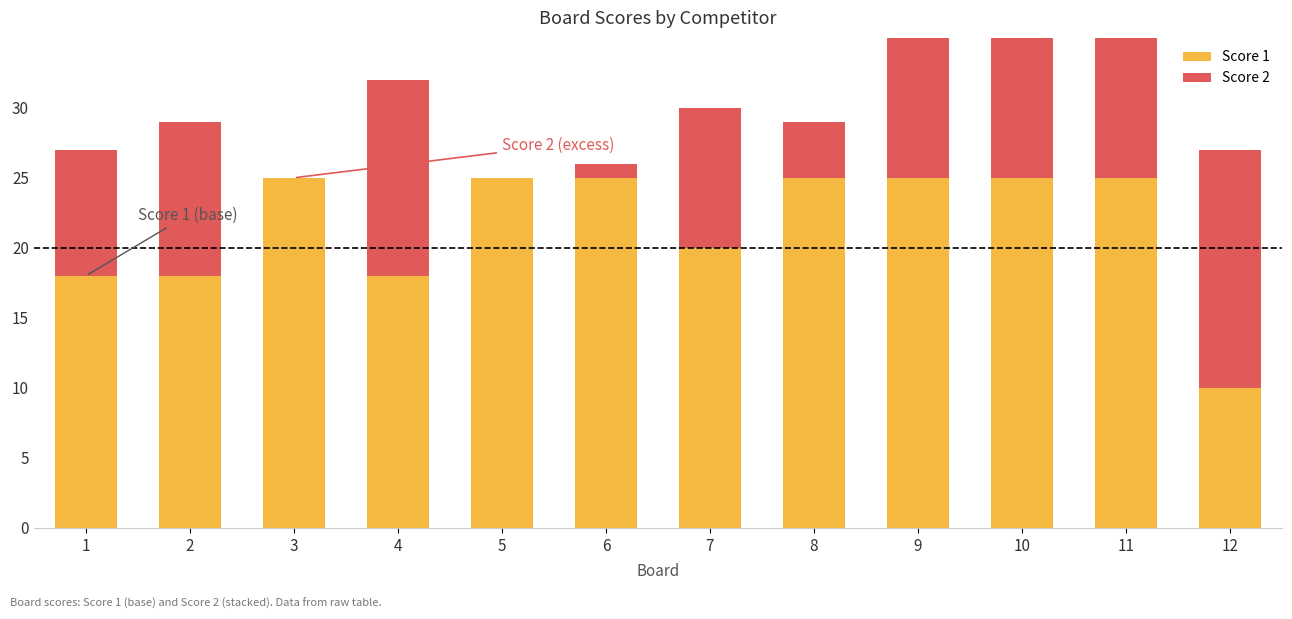

Which series has the widest spread of values?

Score 2